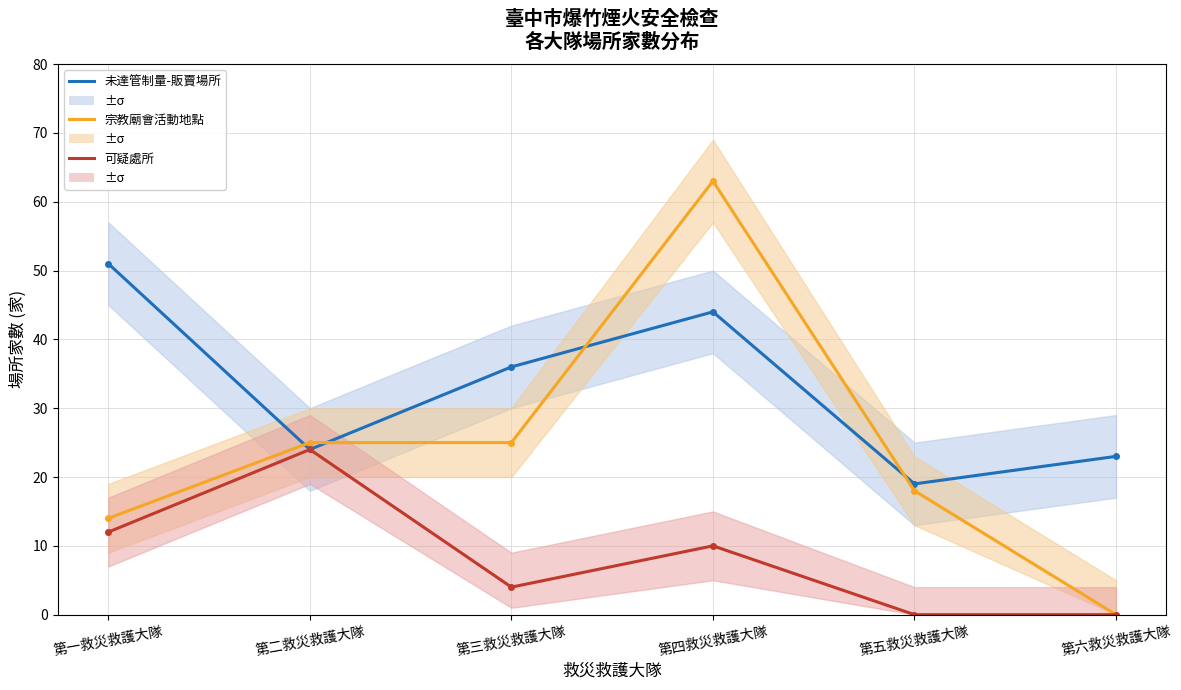

Is it true that 宗教廟會活動地點 equals 87 at 第四救災救護大隊?

False